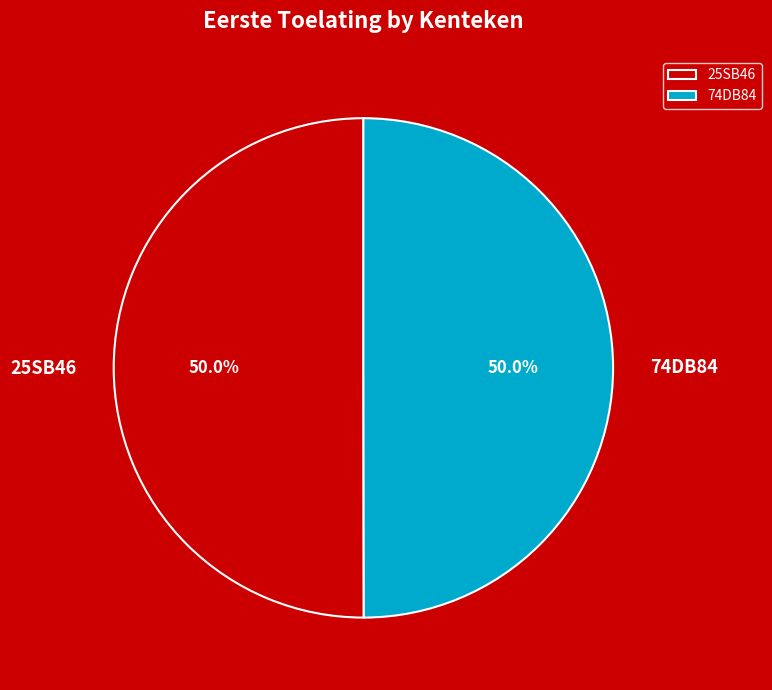

How much of the chart is everything except 74DB84?

50.0%